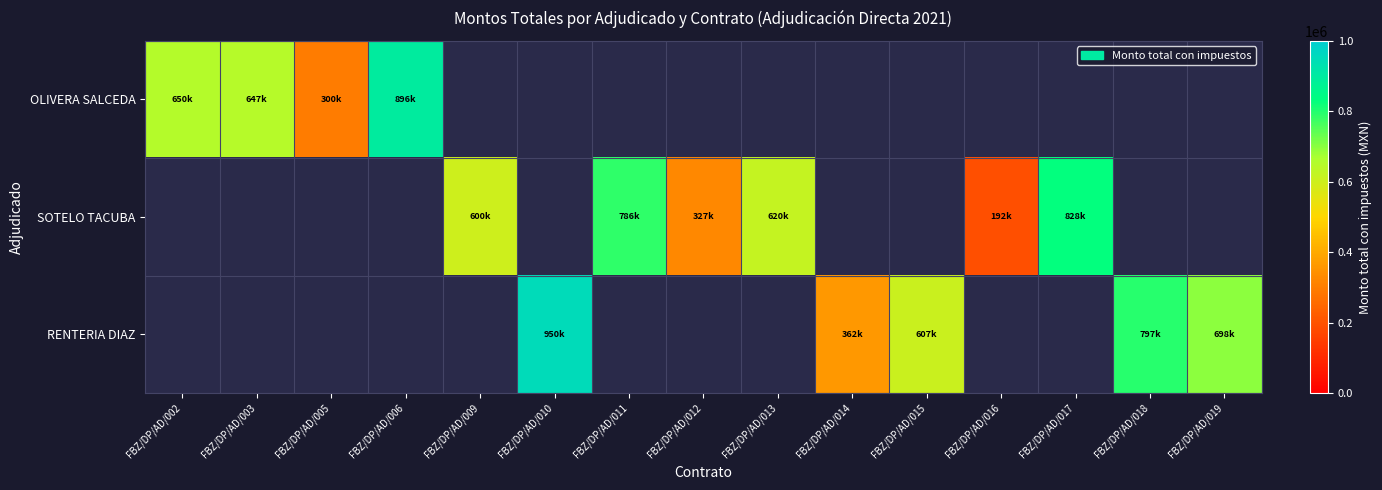

What is the greatest value displayed?

950188.4